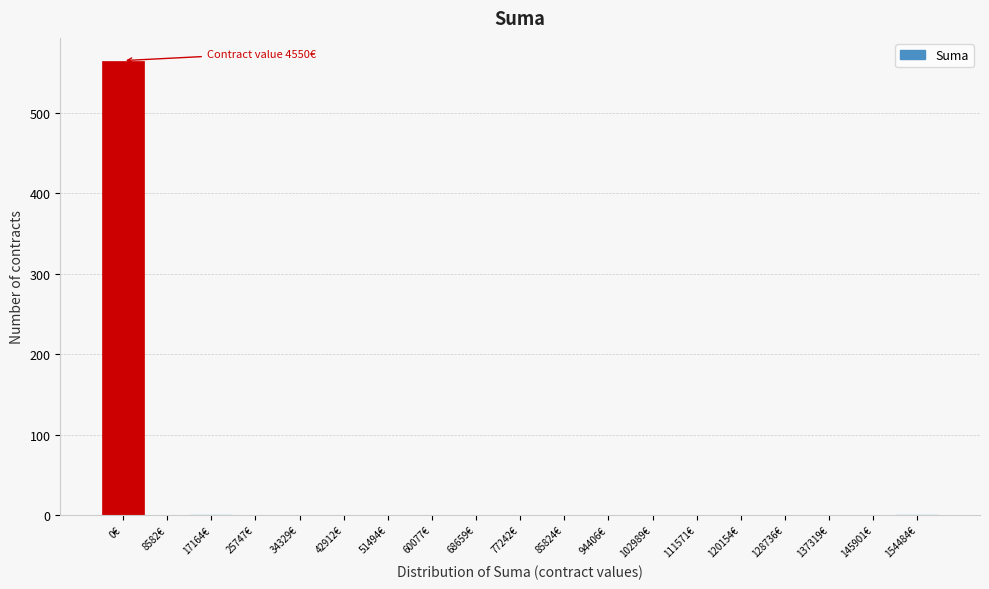

What is the maximum value shown in the chart?

565